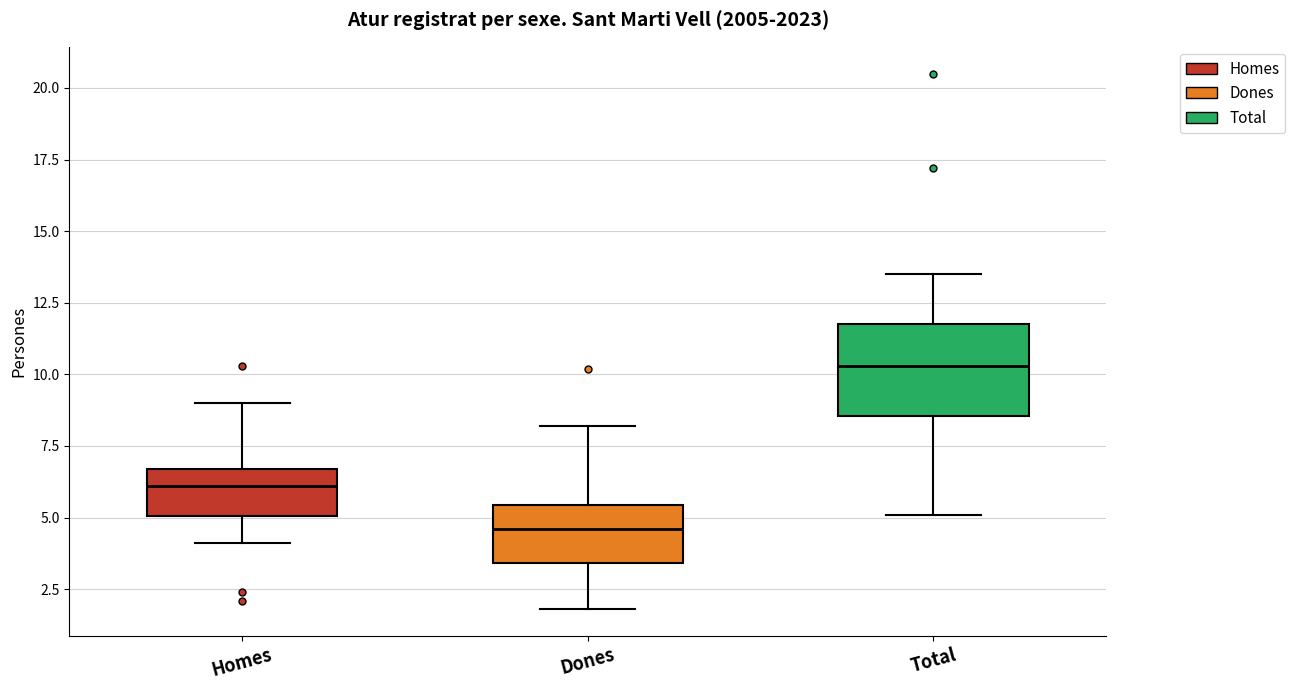

Reading left to right, read every box against the y-axis: the position of its median line, the range the box covers, and the ends of its whiskers. The values are not printed on the chart, so give them approximately, as read against the axis.

Homes: median 6.0, box 5.0 to 6.5, whiskers 4.0 to 9.0
Dones: median 4.5, box 3.5 to 5.5, whiskers 2.0 to 8.0
Total: median 10.5, box 8.5 to 12.0, whiskers 5.0 to 13.5